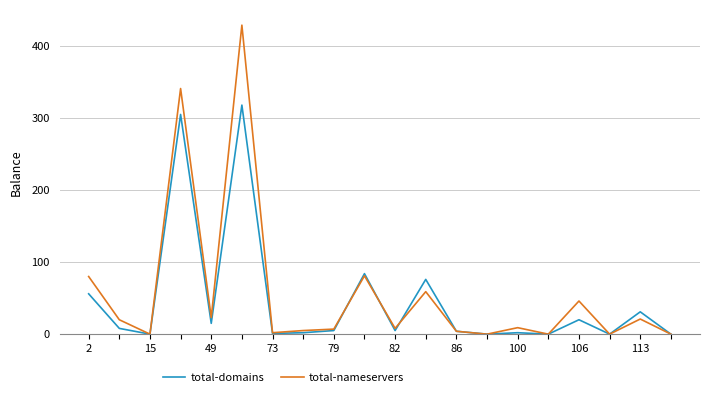

List the series in order of their peak value, lowest first.

total-domains, total-nameservers